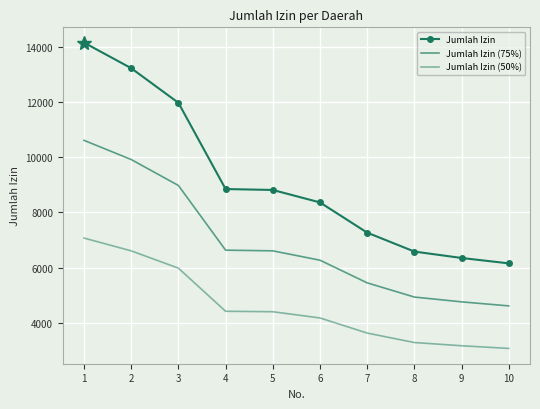

True or false: Jumlah Izin has more than 1 interior local peaks.

False